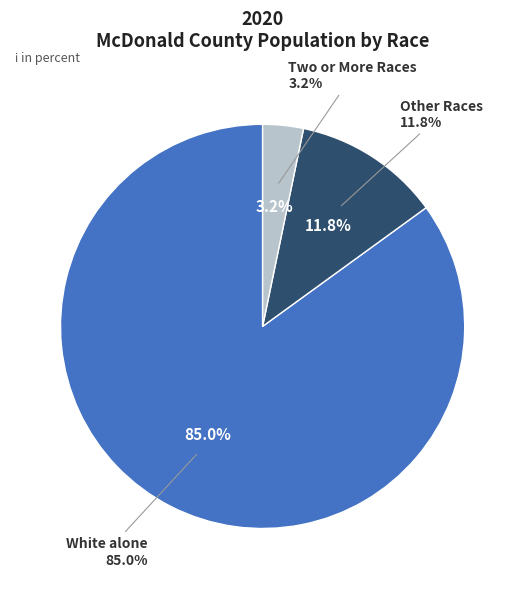

What is the majority slice?

White alone